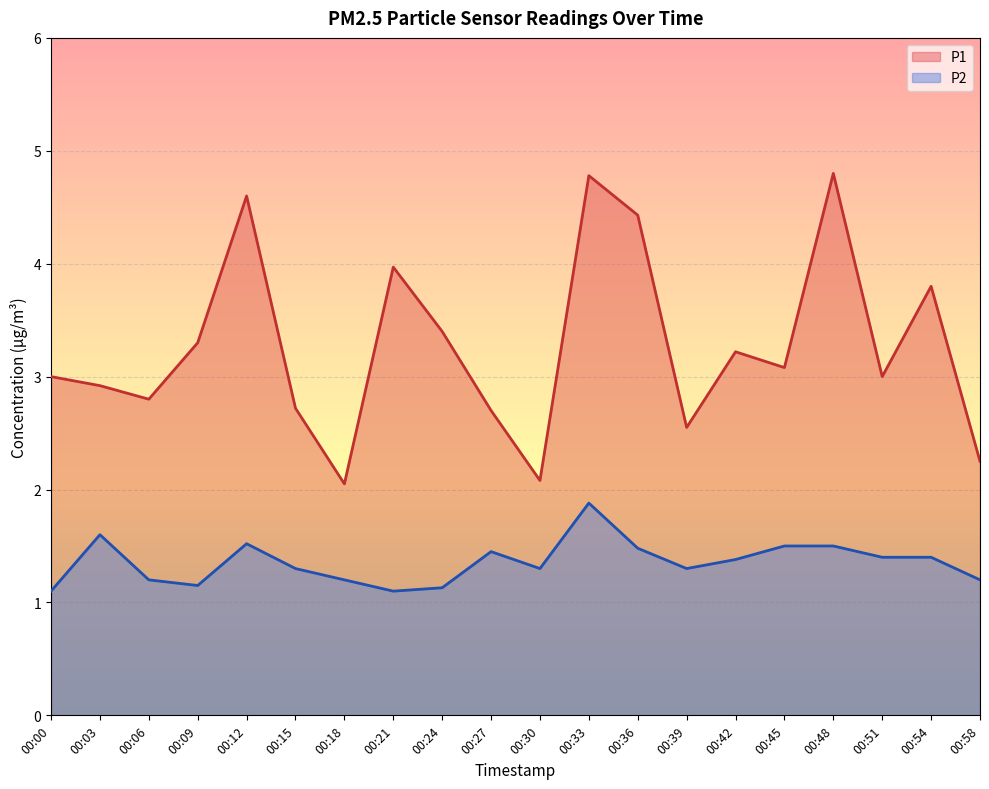

How many categories are shown in the chart?

20